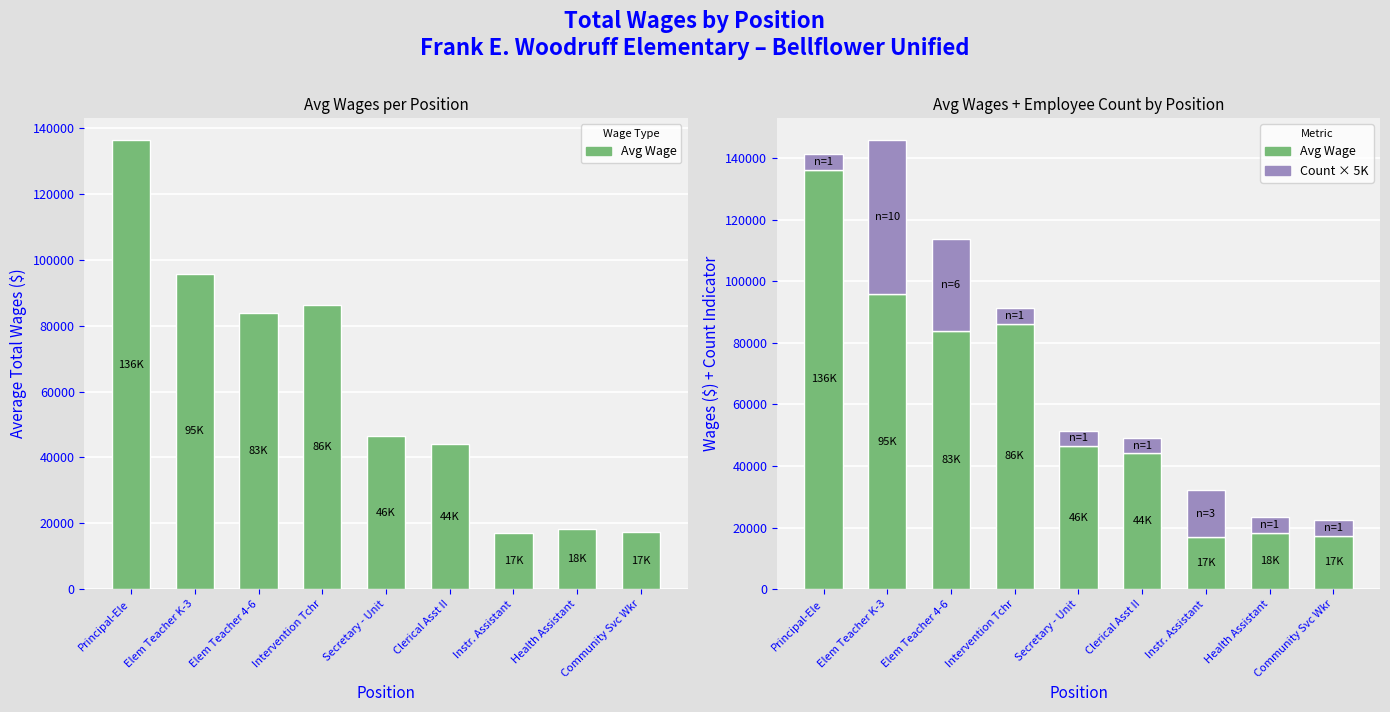

How many bars are there in each group?

2